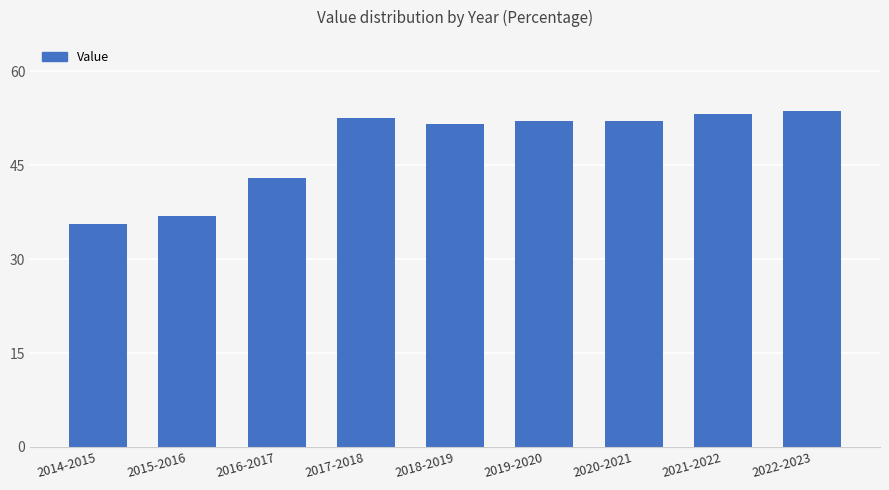

What is the change in value from 2014-2015 to 2017-2018?

+17.0